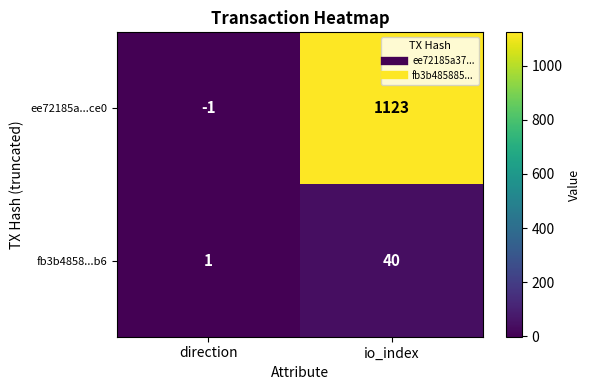

Rank the series by their maximum value, from lowest to highest.

fb3b4858...b6, ee72185a...ce0